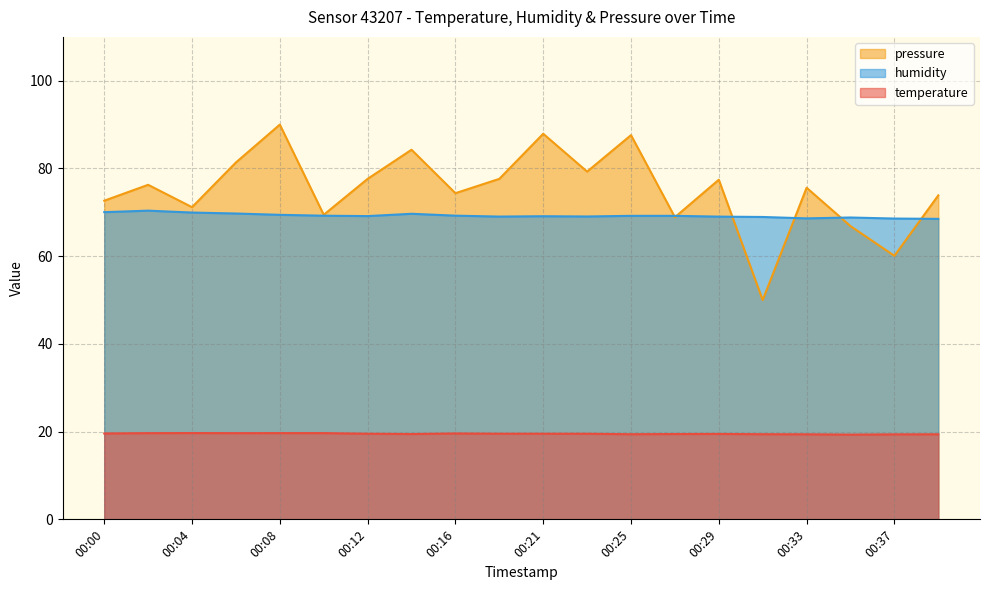

Where does the humidity series first go above 69?

00:00